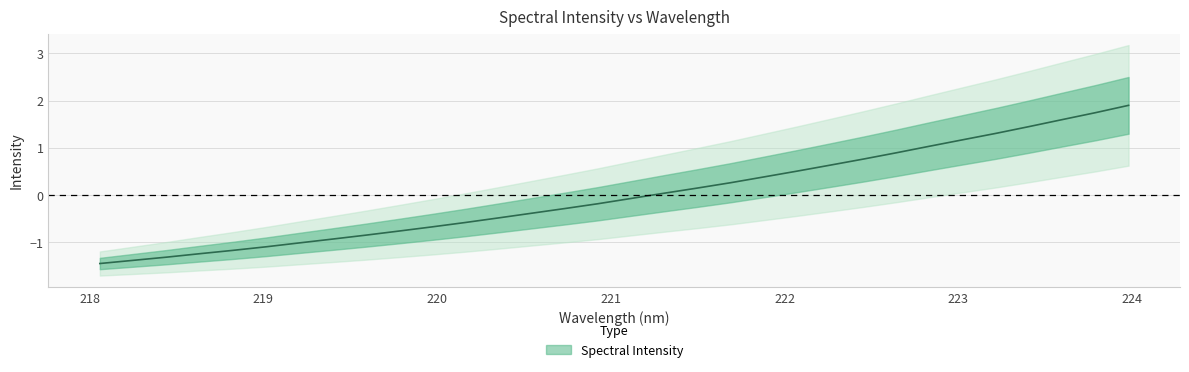

At which category does the chart reach its peak across all series?

223.9802